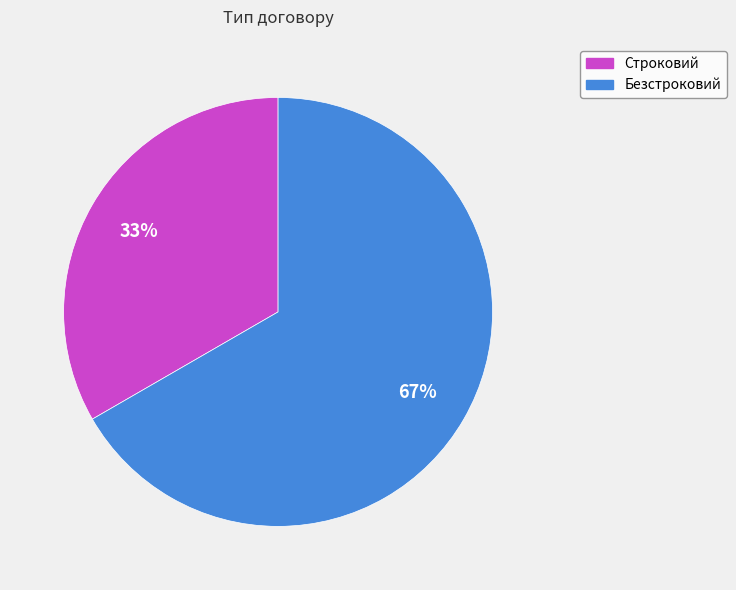

Is it true that Безстроковий is 67% of the pie?

True